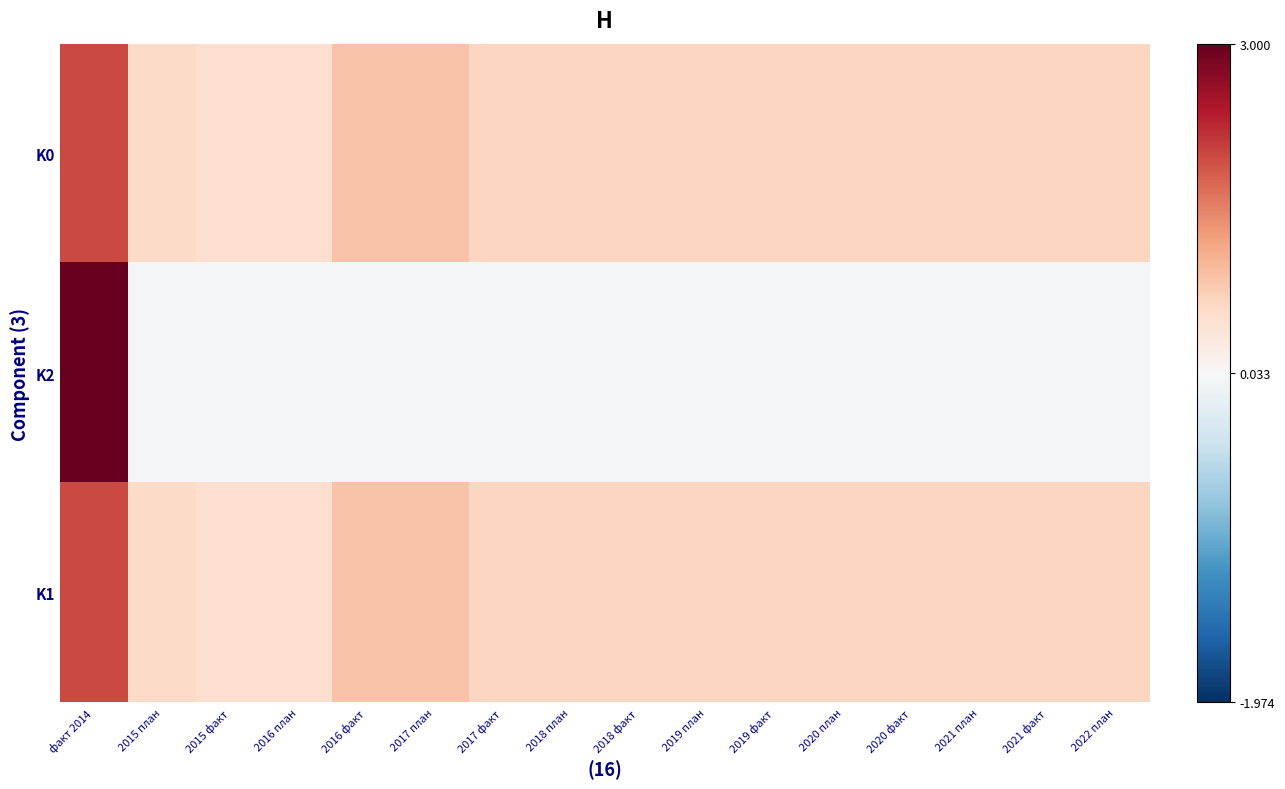

What is the maximum value shown in the chart?

17.0